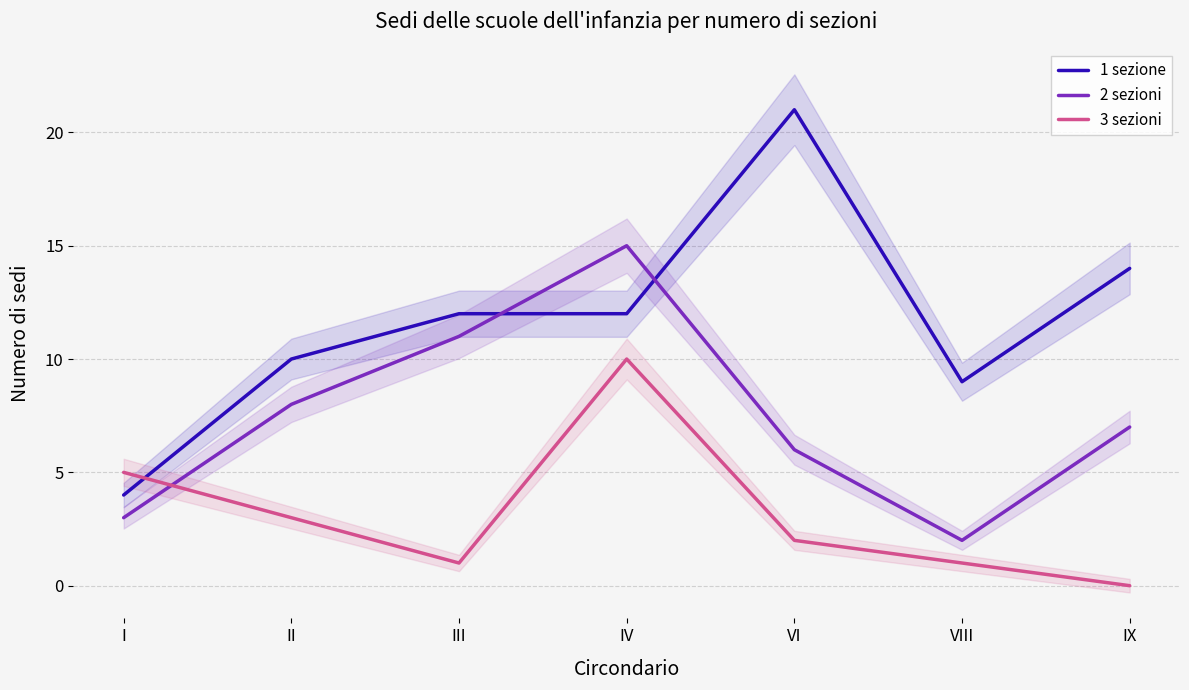

What is the maximum value for 2 sezioni?

15